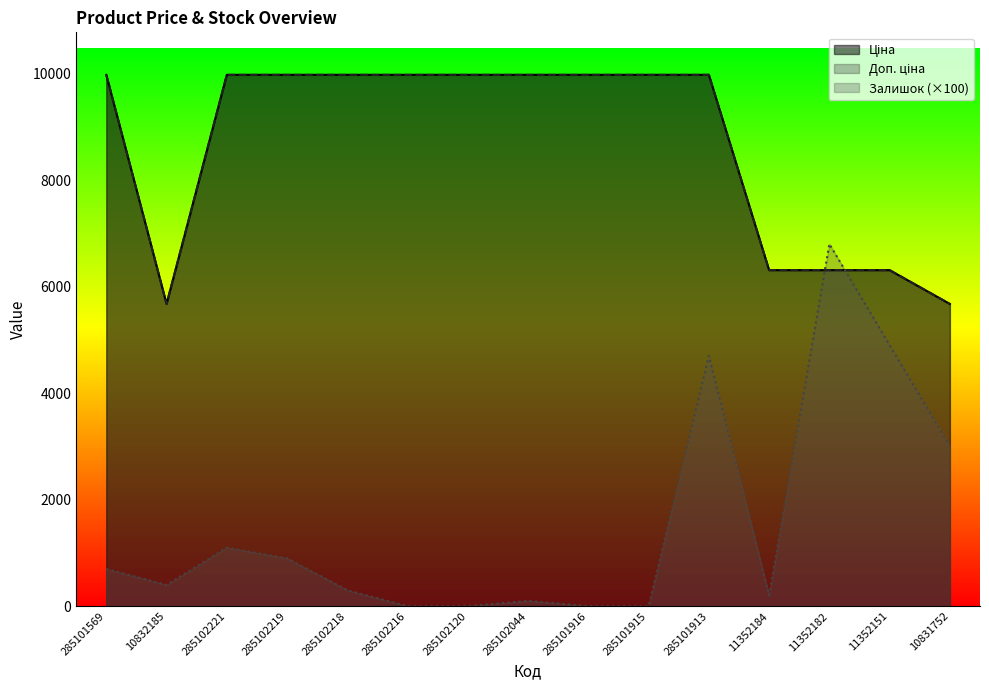

True or false: Доп. ціна has a value of 5676.8 at 285102120.

False